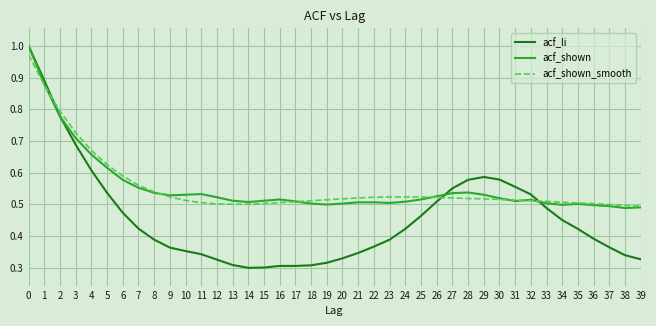

What is the total value across all series at 31?

1.6